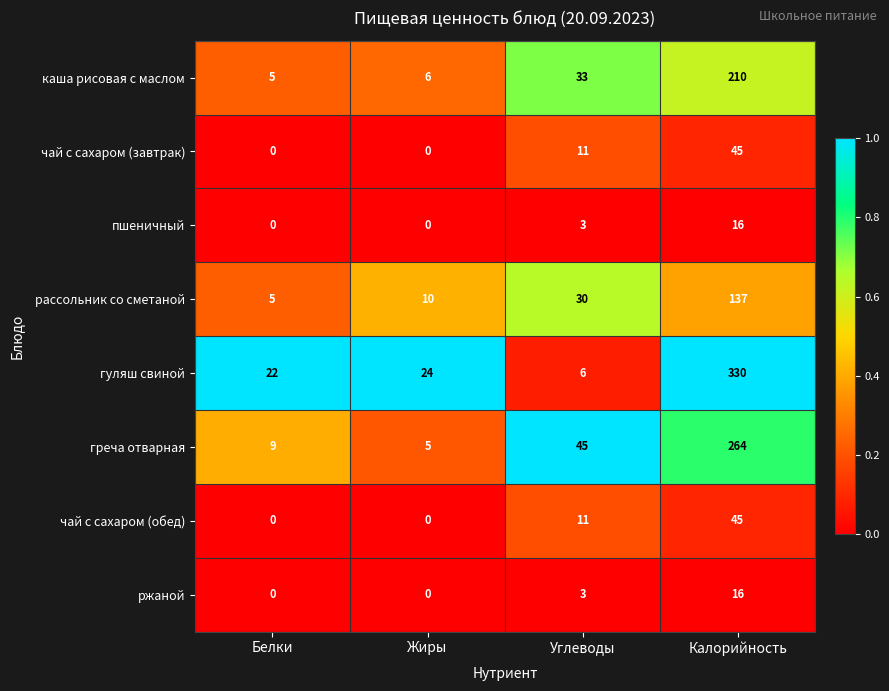

What is the sum of the ржаной values at Углеводы and Жиры?

3